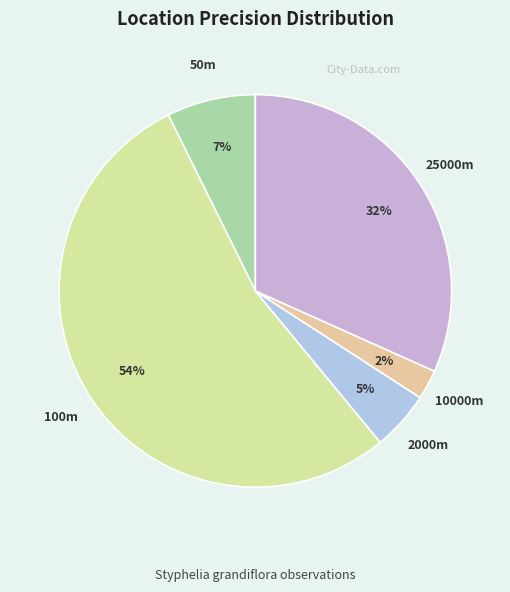

Count the number of slices in the pie.

5